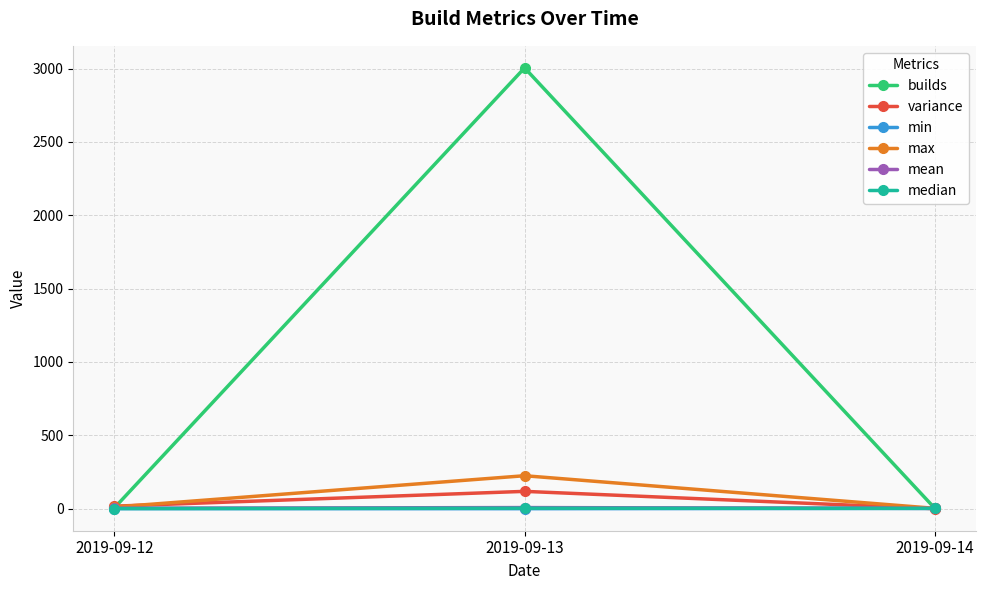

Which series has the largest range (max minus min)?

builds